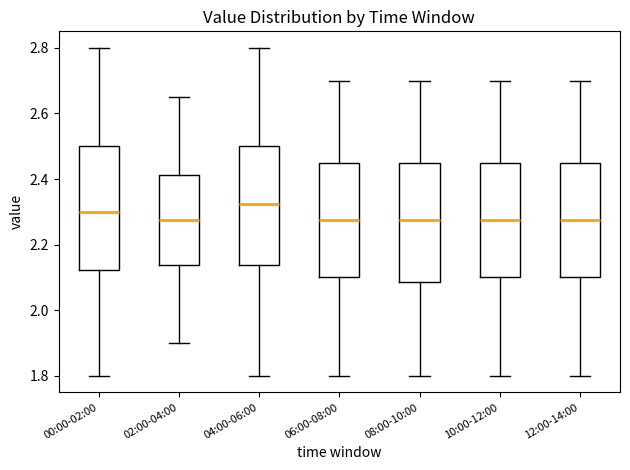

Reading left to right, read every box against the y-axis: the position of its median line, the range the box covers, and the ends of its whiskers. The values are not printed on the chart, so give them approximately, as read against the axis.

00:00-02:00: median 2.30, box 2.12 to 2.50, whiskers 1.80 to 2.80
02:00-04:00: median 2.28, box 2.14 to 2.42, whiskers 1.90 to 2.66
04:00-06:00: median 2.32, box 2.14 to 2.50, whiskers 1.80 to 2.80
06:00-08:00: median 2.28, box 2.10 to 2.46, whiskers 1.80 to 2.70
08:00-10:00: median 2.28, box 2.08 to 2.46, whiskers 1.80 to 2.70
10:00-12:00: median 2.28, box 2.10 to 2.46, whiskers 1.80 to 2.70
12:00-14:00: median 2.28, box 2.10 to 2.46, whiskers 1.80 to 2.70